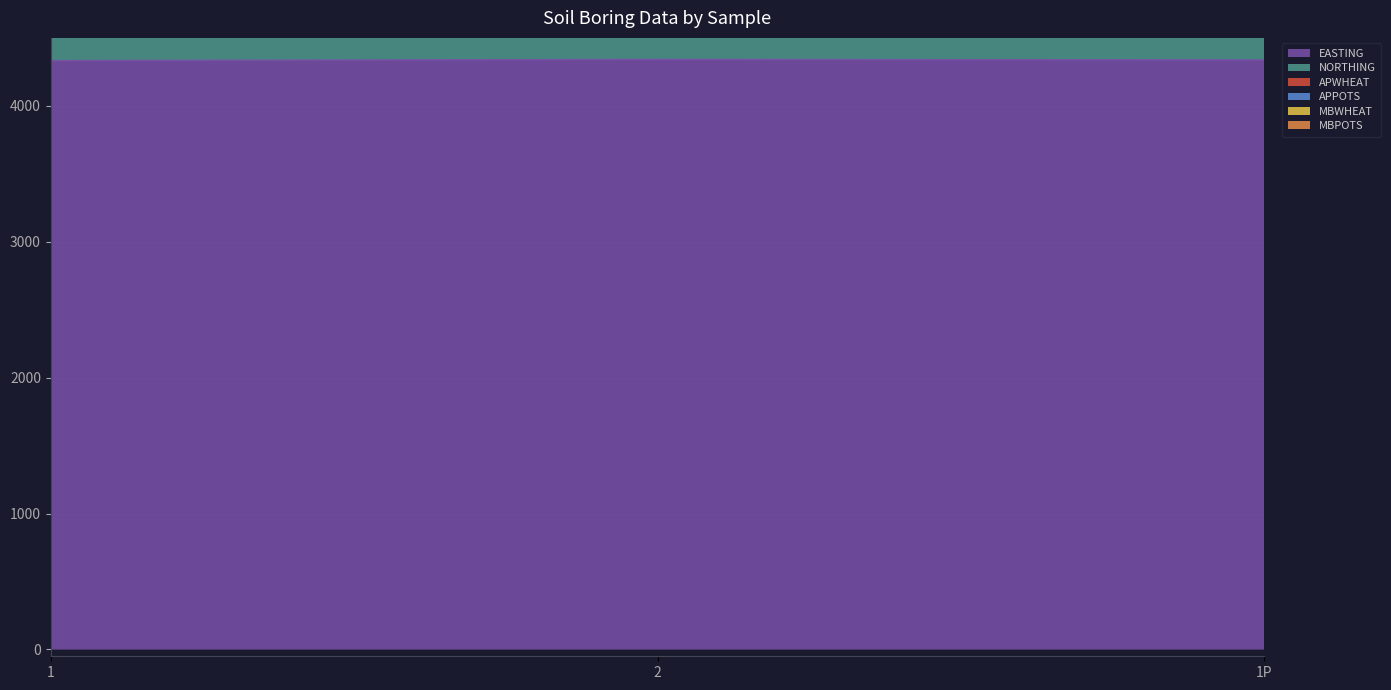

At which label does EASTING reach its peak?

2